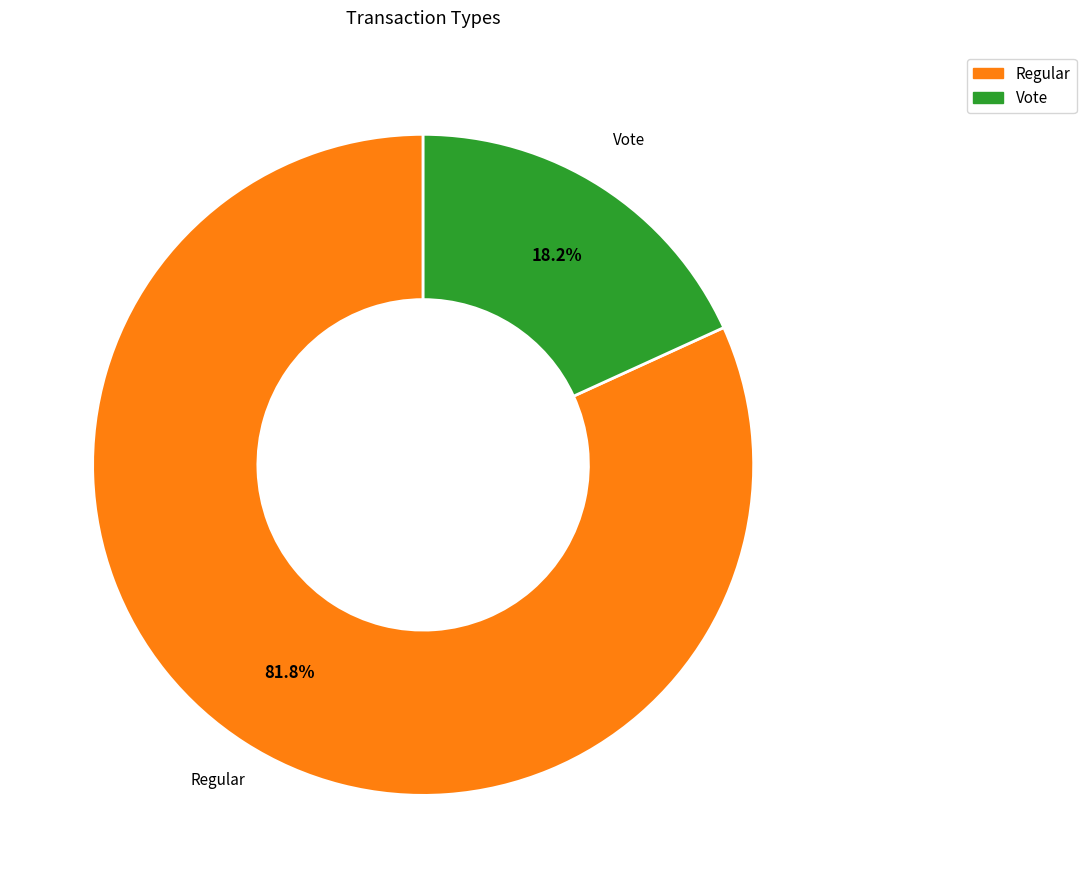

Count the number of slices in the pie.

2